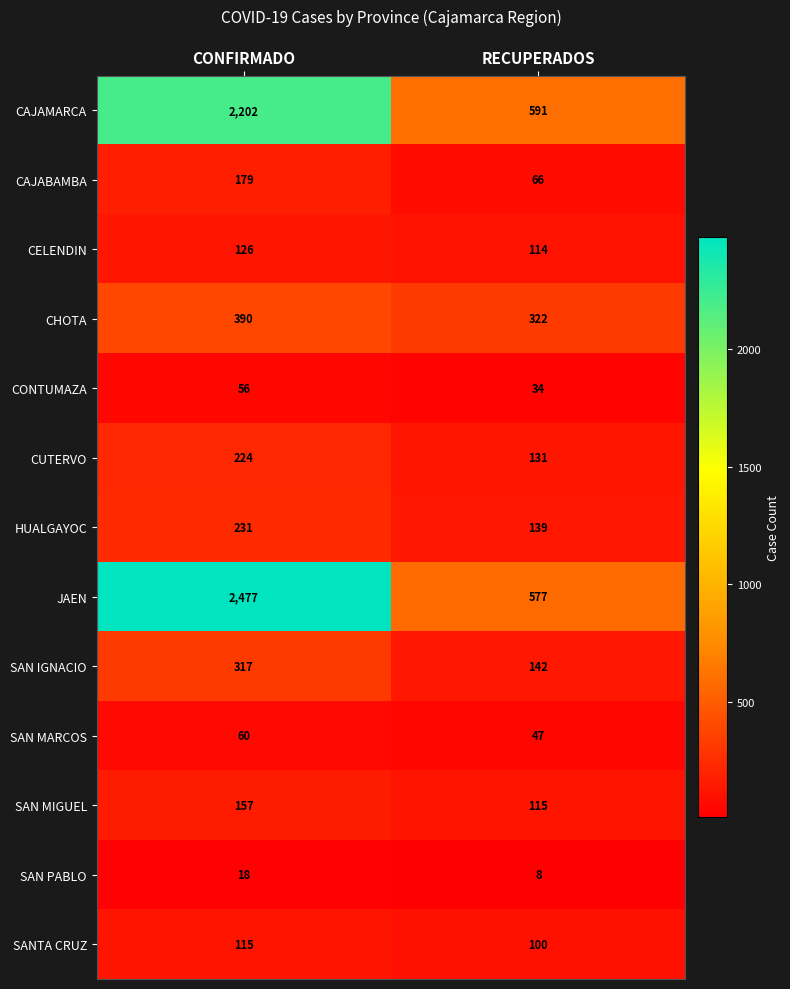

At which category is the sum across all series the highest?

CONFIRMADO